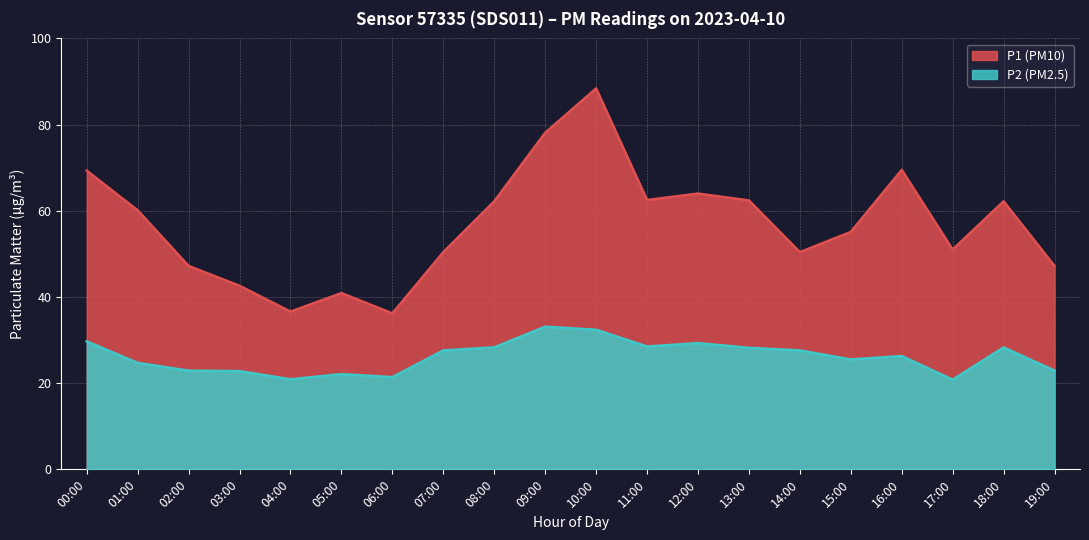

In P1, how many points are lower than both neighbors (excluding endpoints)?

5